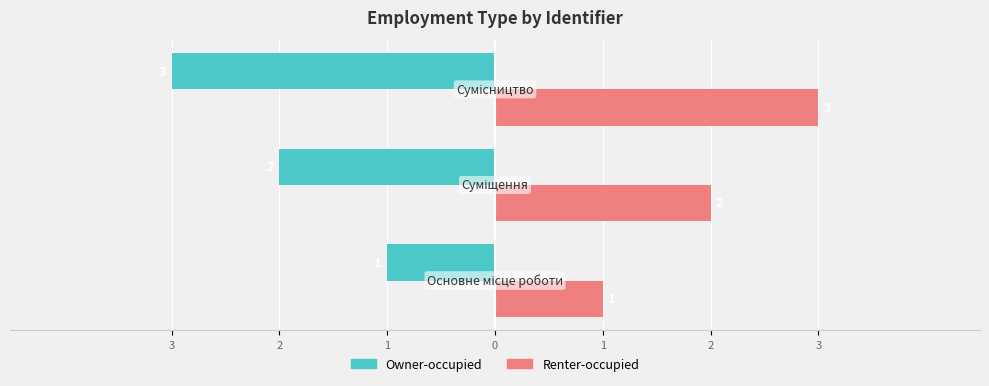

What is the value of the Renter-occupied bar at the 1st from the left?

1